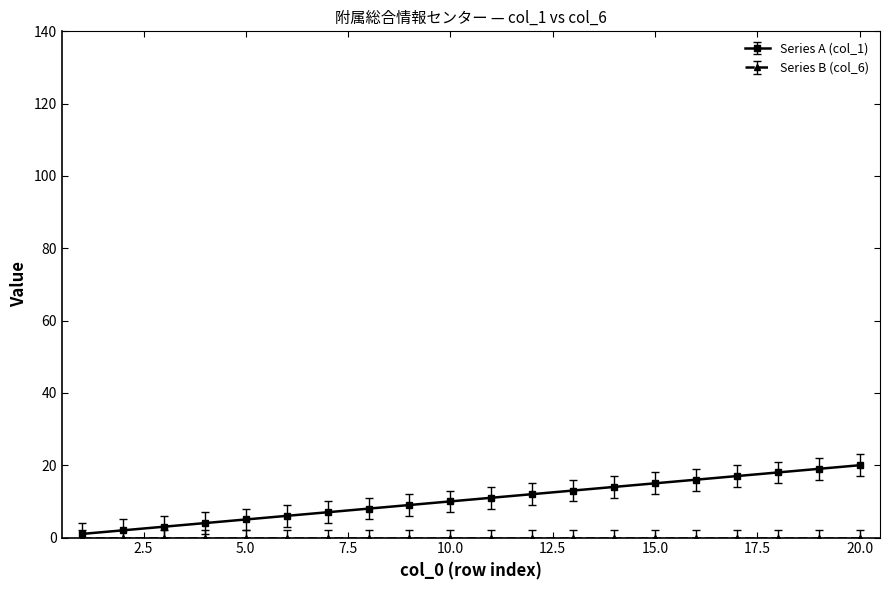

Which series has the widest spread of values?

Series A (col_1)